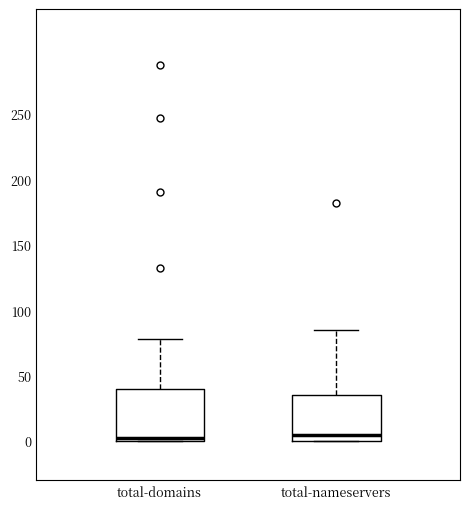

Where is the lower edge of the box for total-domains on the y-axis? The values are not printed on the chart, so give them approximately, as read against the axis.

0